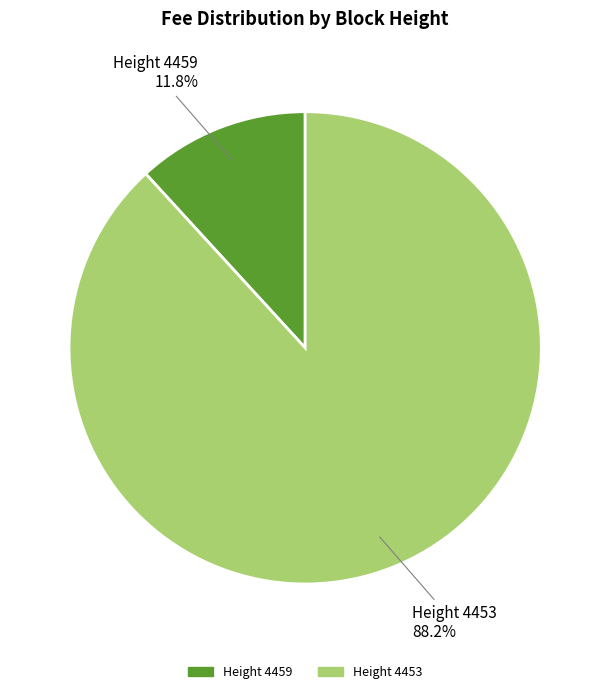

Does any single category account for the majority?

Yes